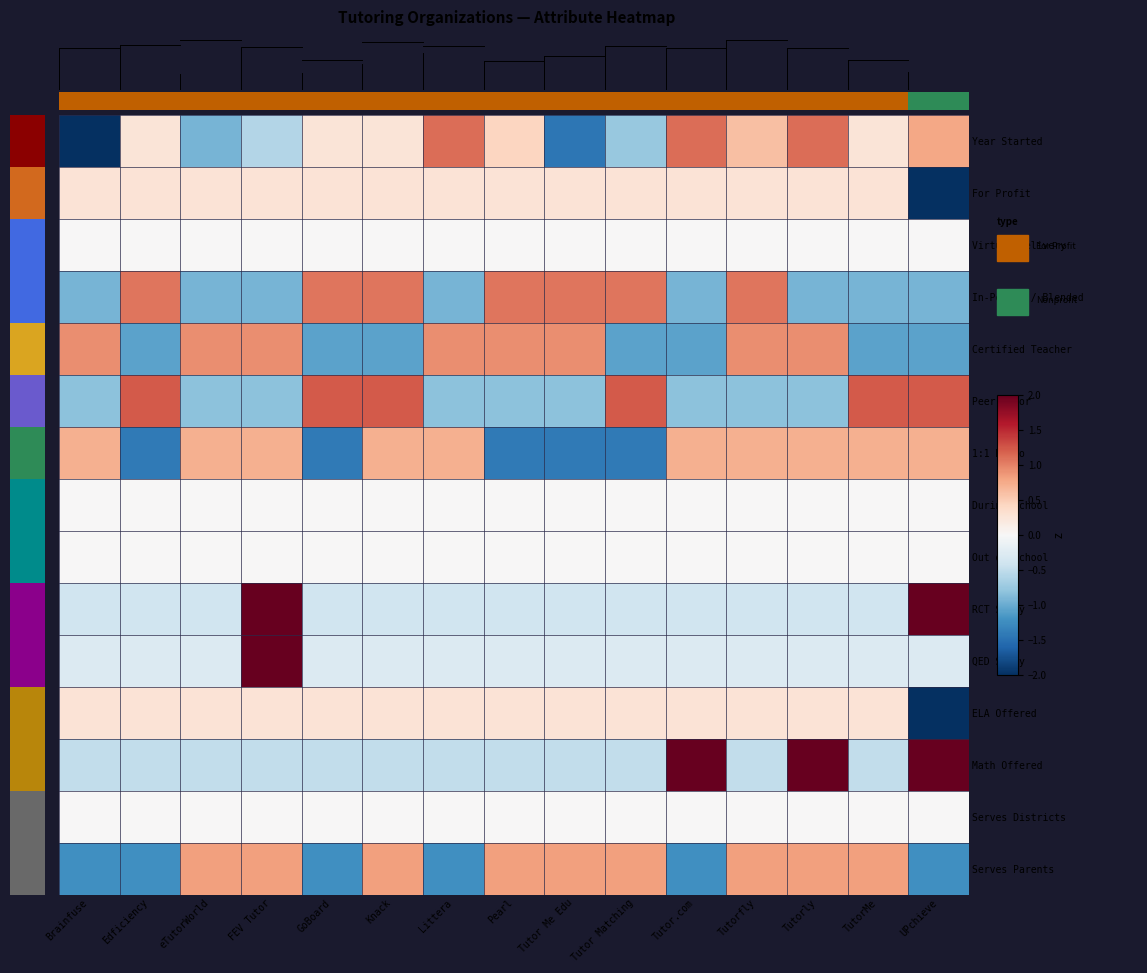

Rank the series at FEV Tutor from highest to lowest value.

QED Study, RCT Study, Certified Teacher, Serves Parents, 1:1 Ratio, For Profit, ELA Offered, Virtual Delivery, During School, Out of School, Serves Districts, Math Offered, Year Started, Peer Tutor, In-Person / Blended